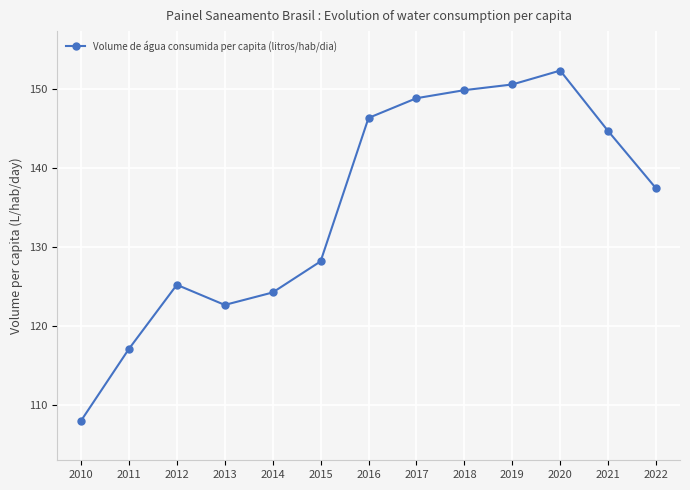

True or false: the data shows 41.0 at 2014.

False